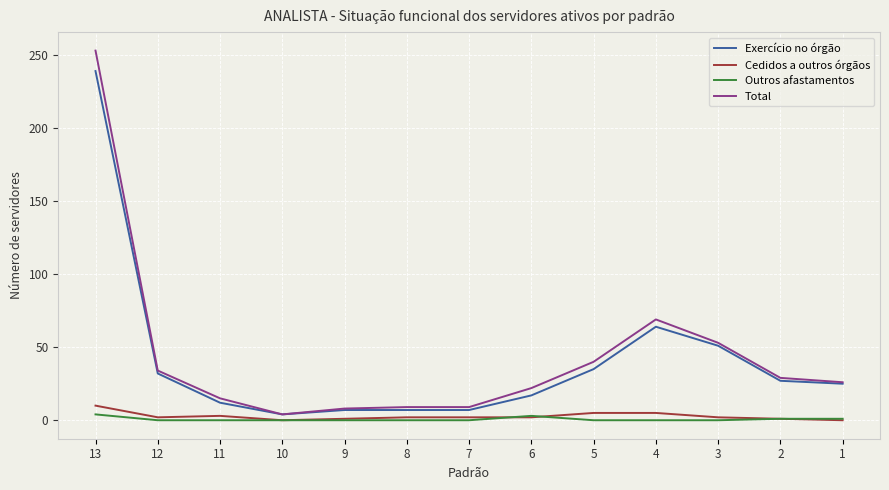

At which category is the sum across all series the highest?

13